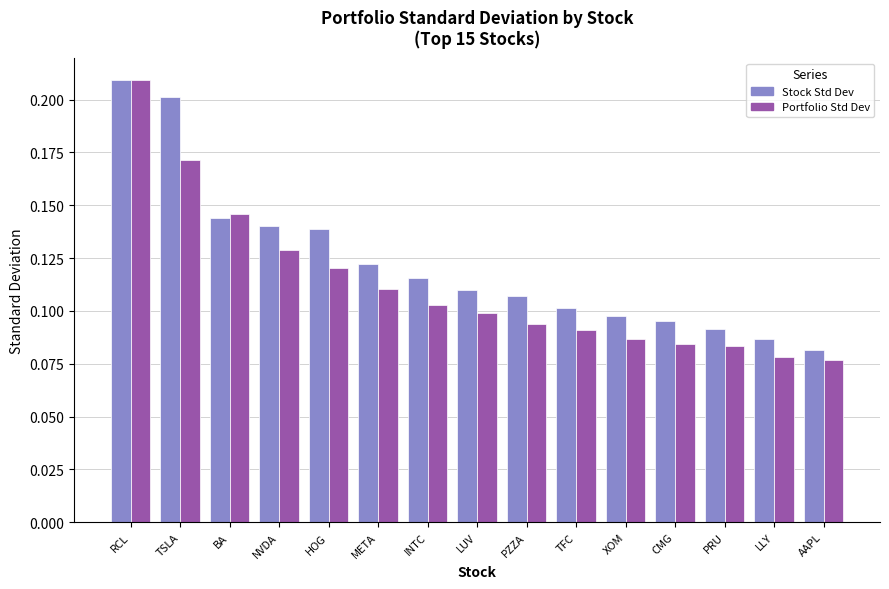

True or false: Portfolio Std Dev has a value of 0.1 at RCL.

False